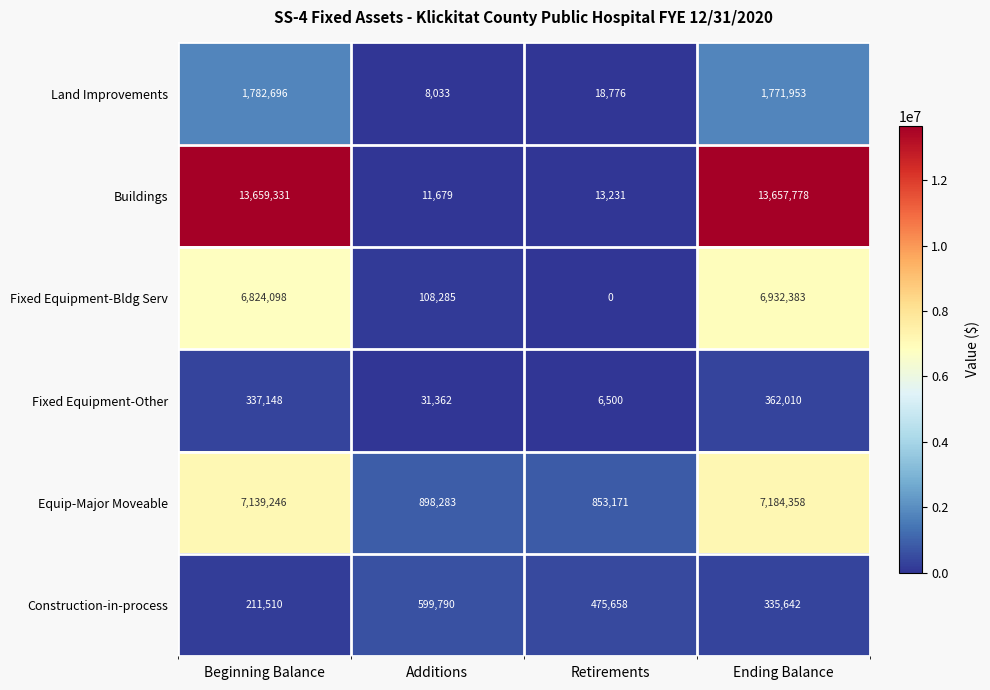

The Fixed Equipment-Other series shows 362010 at Ending Balance. True or false?

True